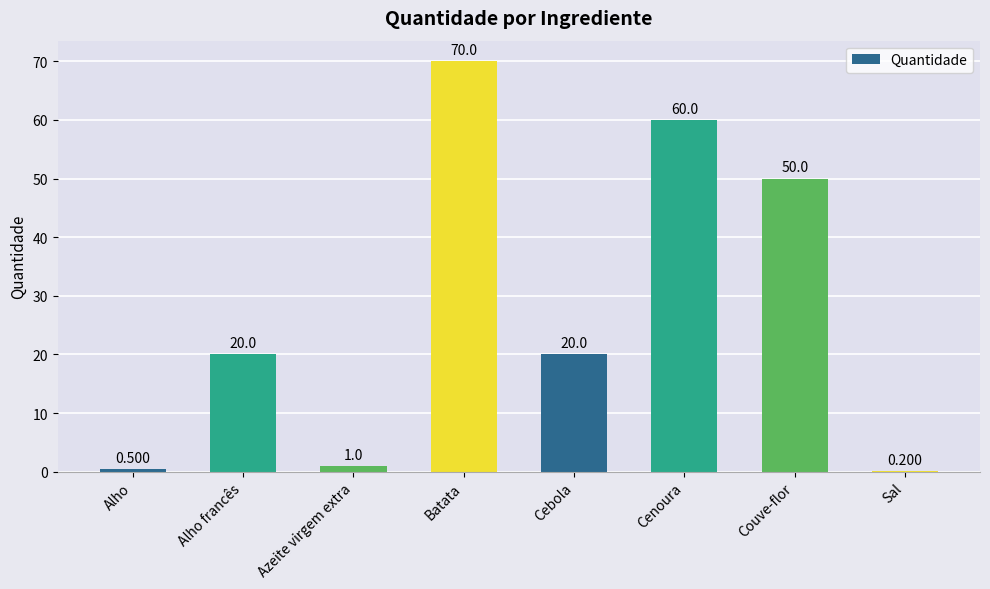

What is the sum of the values at Cebola and Batata?

90.0